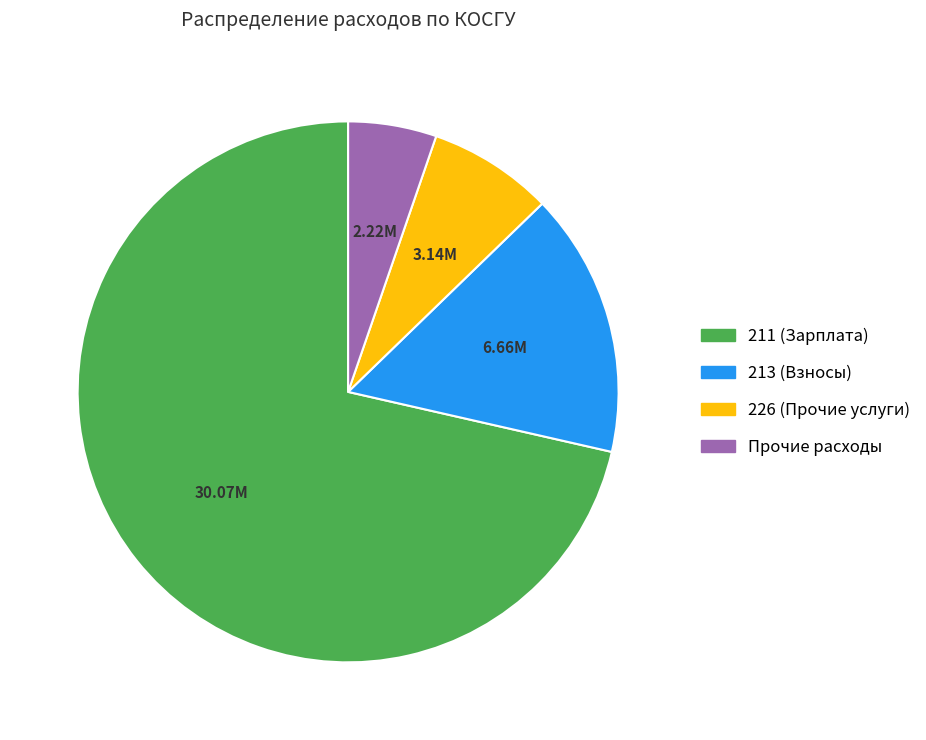

Does 211 (Зарплата) represent more than half of the total?

Yes